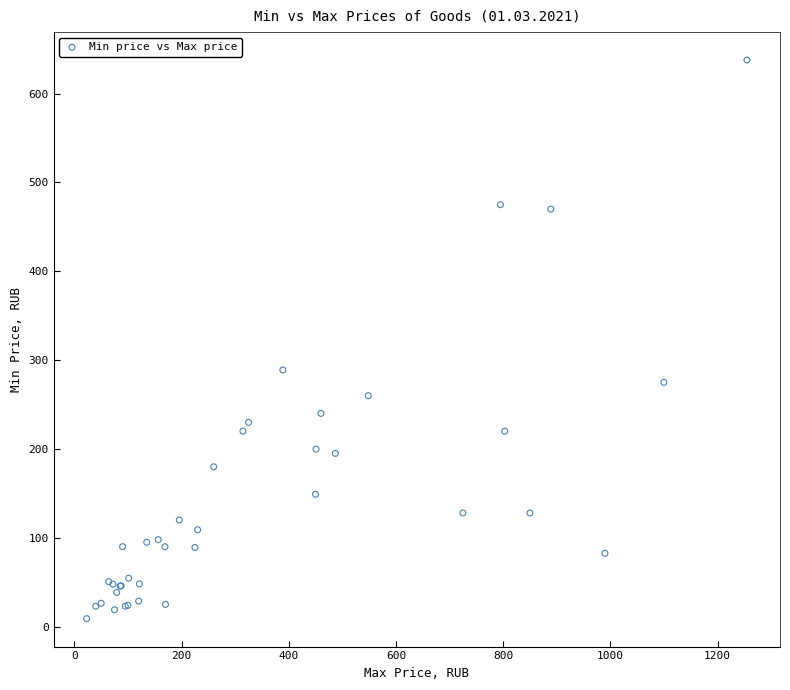

What Y value in the scatter plot is closest to 323?

288.9